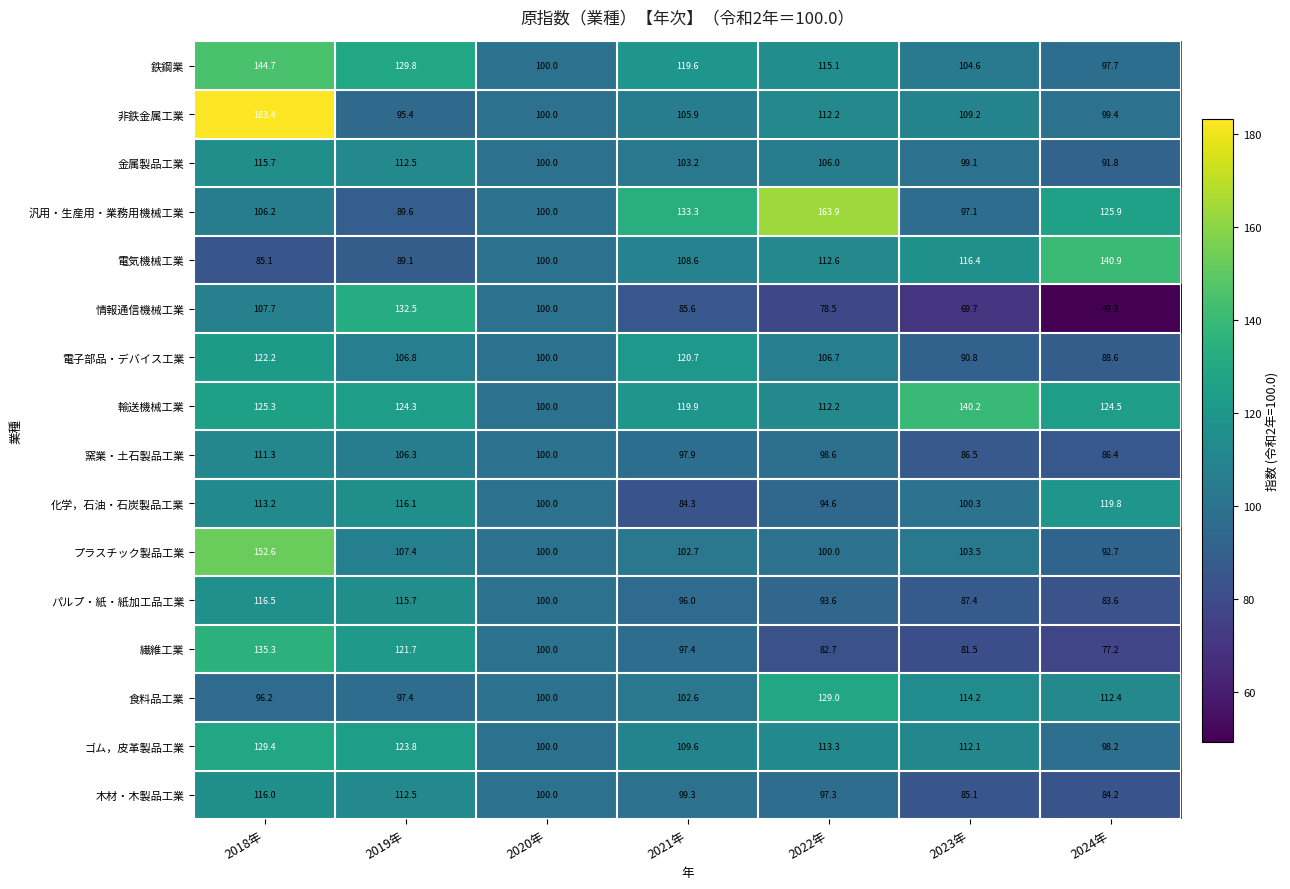

What is the difference between the highest and lowest values at 2019年?

43.4